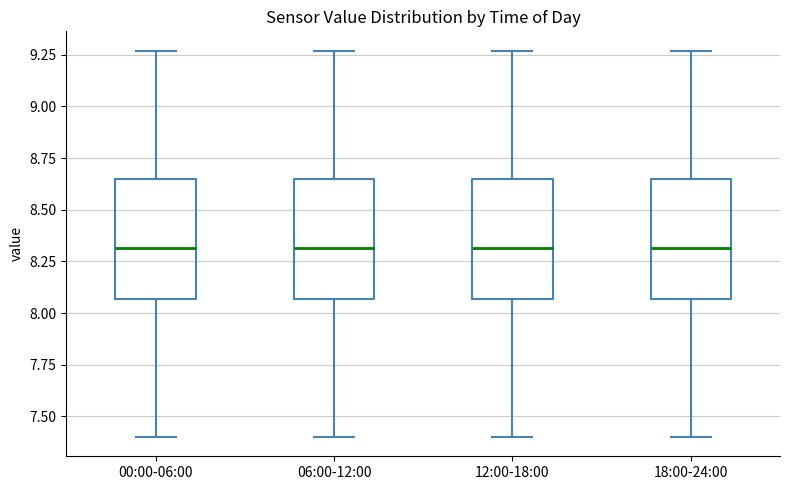

Reading left to right, read every box against the y-axis: the position of its median line, the range the box covers, and the ends of its whiskers. The values are not printed on the chart, so give them approximately, as read against the axis.

00:00-06:00: median 8.30, box 8.05 to 8.65, whiskers 7.40 to 9.25
06:00-12:00: median 8.30, box 8.05 to 8.65, whiskers 7.40 to 9.25
12:00-18:00: median 8.30, box 8.05 to 8.65, whiskers 7.40 to 9.25
18:00-24:00: median 8.30, box 8.05 to 8.65, whiskers 7.40 to 9.25